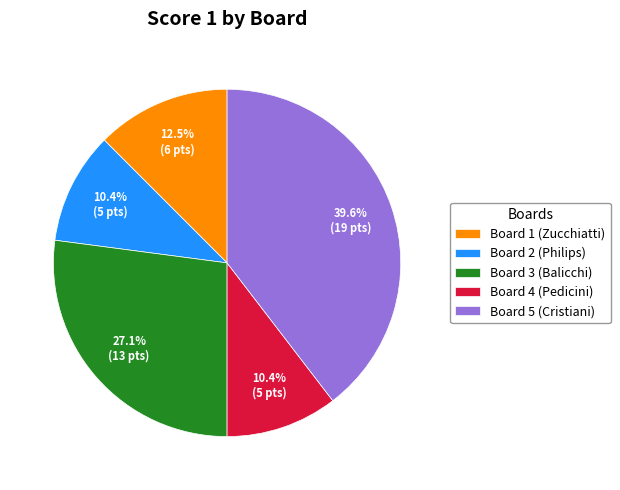

How many slices are in this pie chart?

5